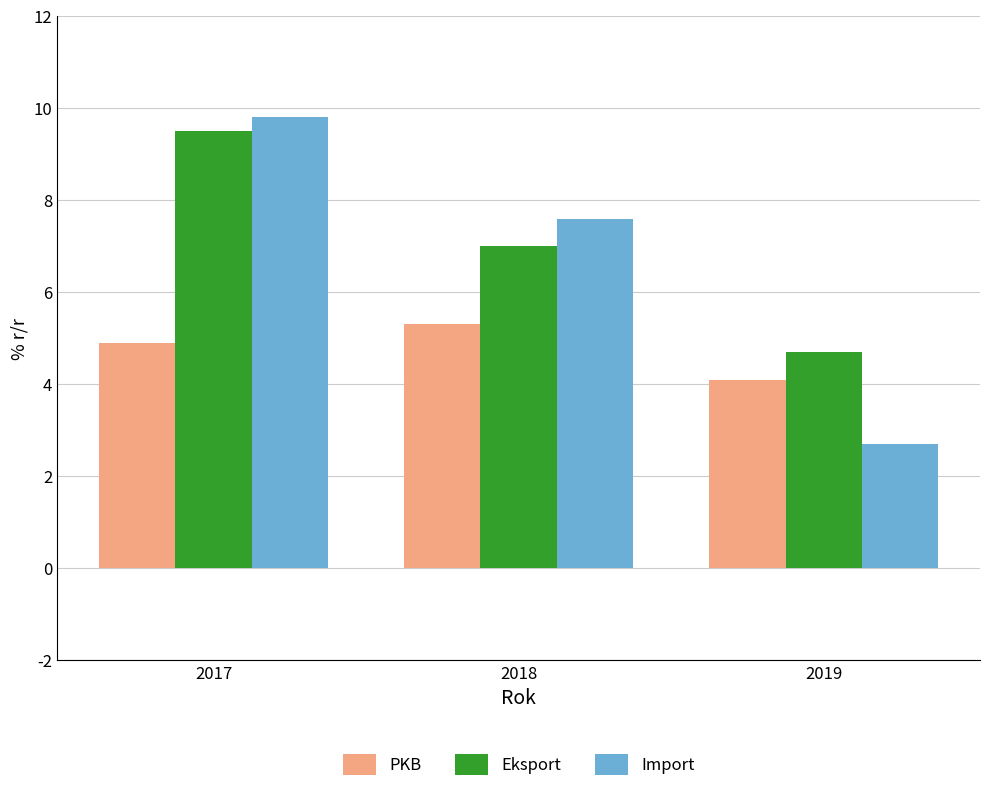

Read the Import value at 2018.

7.6